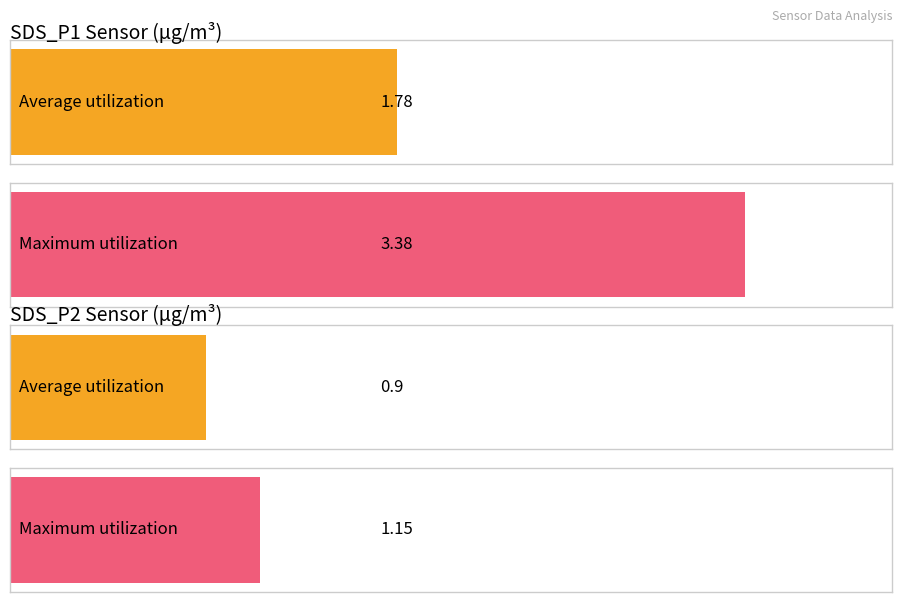

What is the maximum value shown in the chart?

3.4